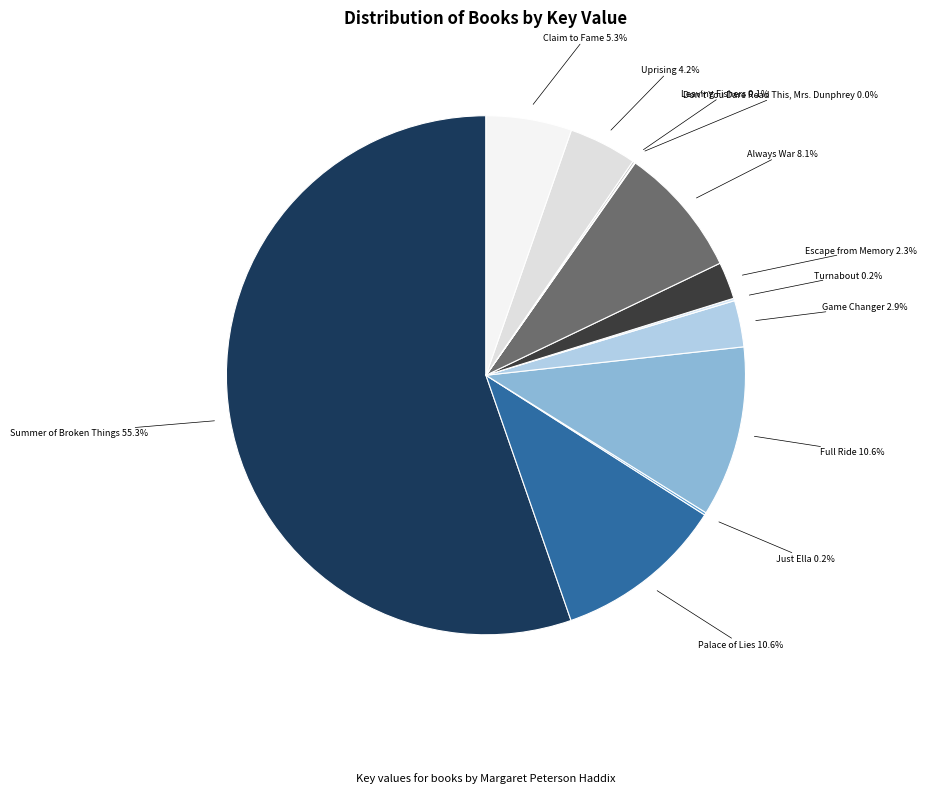

Approximately how many times larger is the value at Full Ride compared to Claim to Fame?

2.0